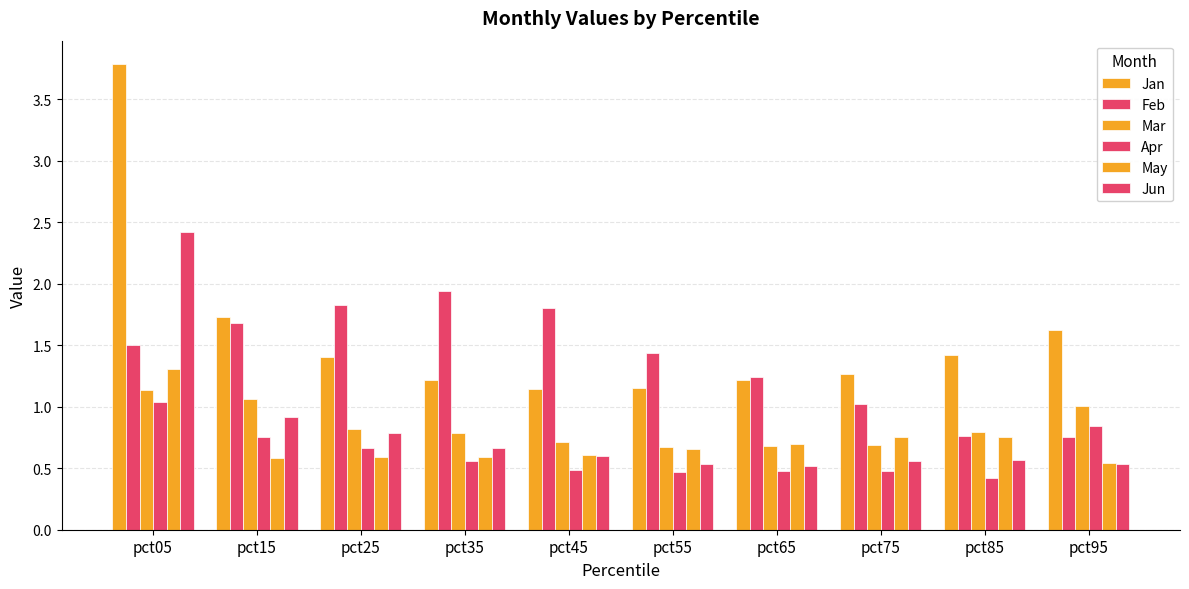

Does the chart contain any negative values?

No